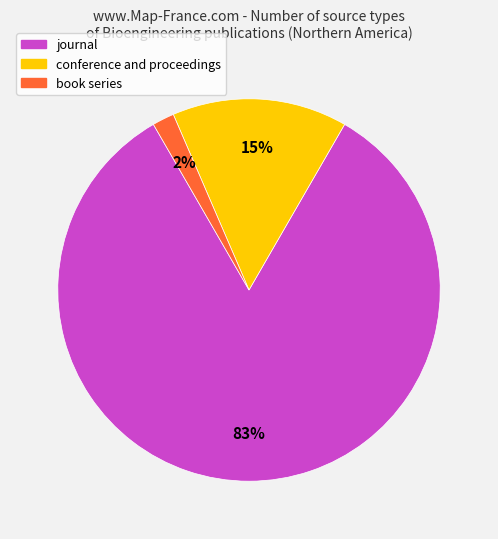

Between book series and journal, which is larger?

journal